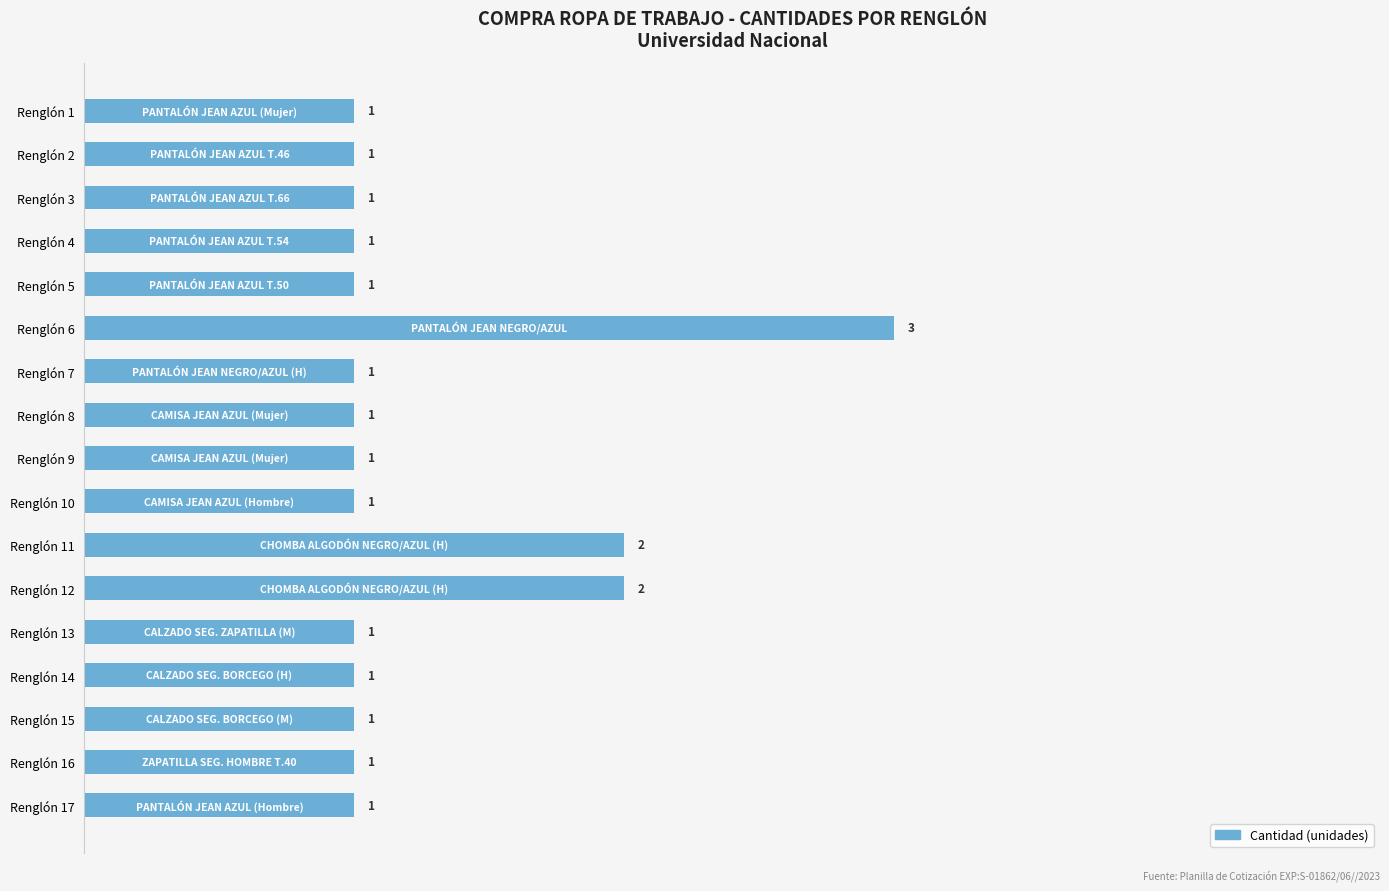

Count the number of values greater than 1.

3